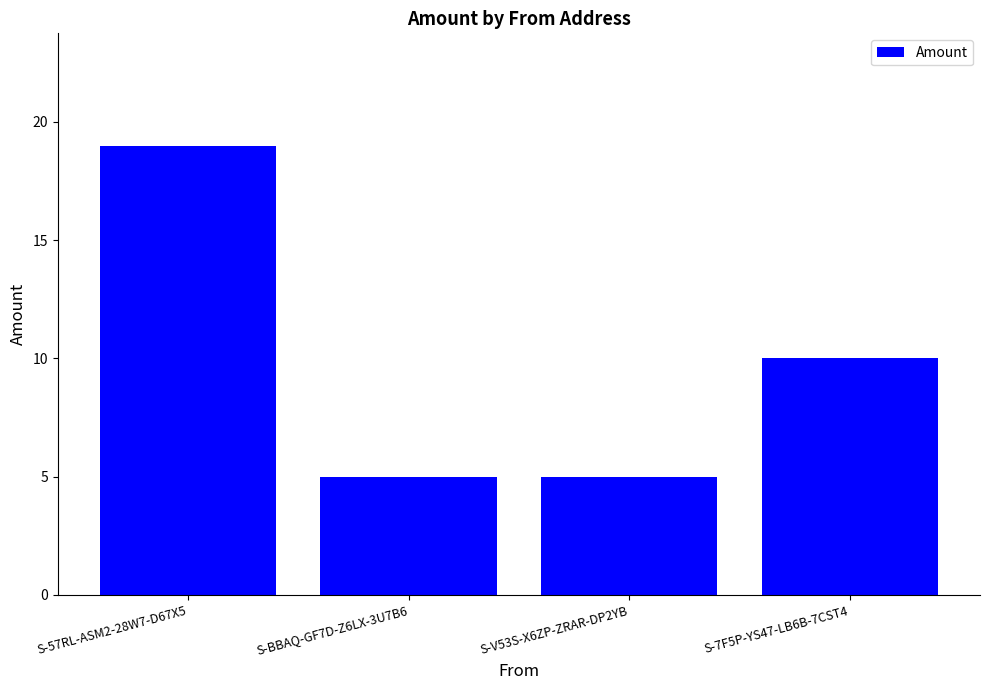

The chart shows a value of 19 at S-57RL-ASM2-28W7-D67X5. True or false?

True